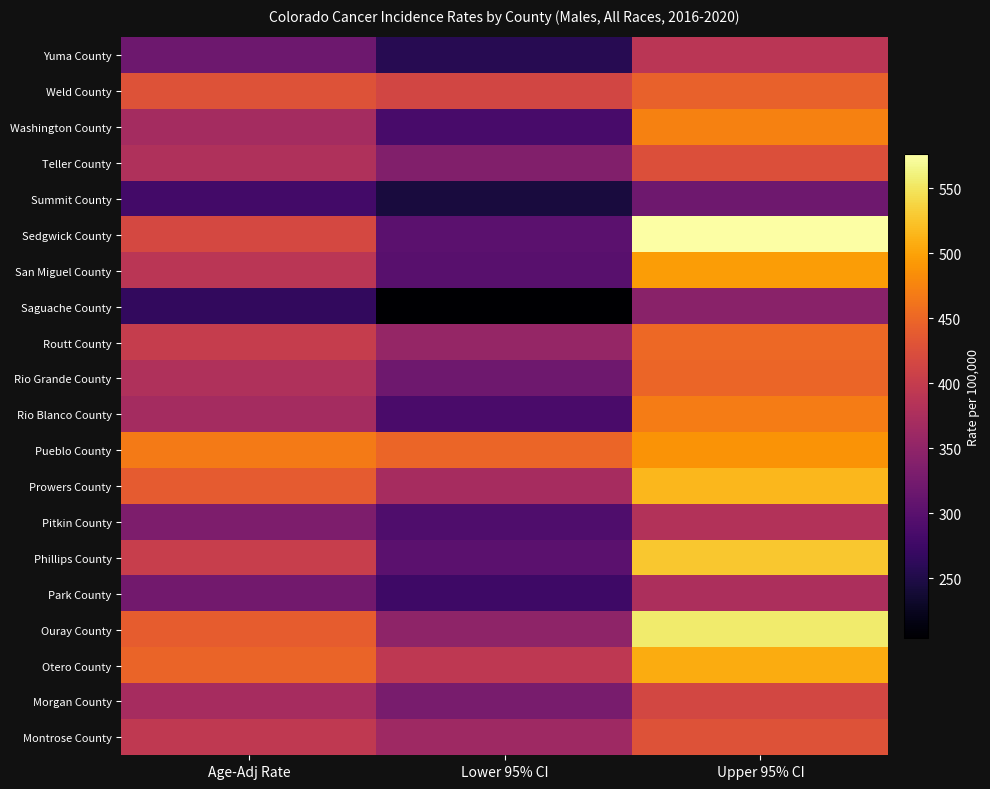

At Age-Adj Rate, list the series in order from smallest to largest.

Saguache County, Summit County, Yuma County, Park County, Pitkin County, Washington County, Rio Blanco County, Morgan County, Teller County, Rio Grande County, San Miguel County, Montrose County, Routt County, Phillips County, Sedgwick County, Weld County, Prowers County, Ouray County, Otero County, Pueblo County